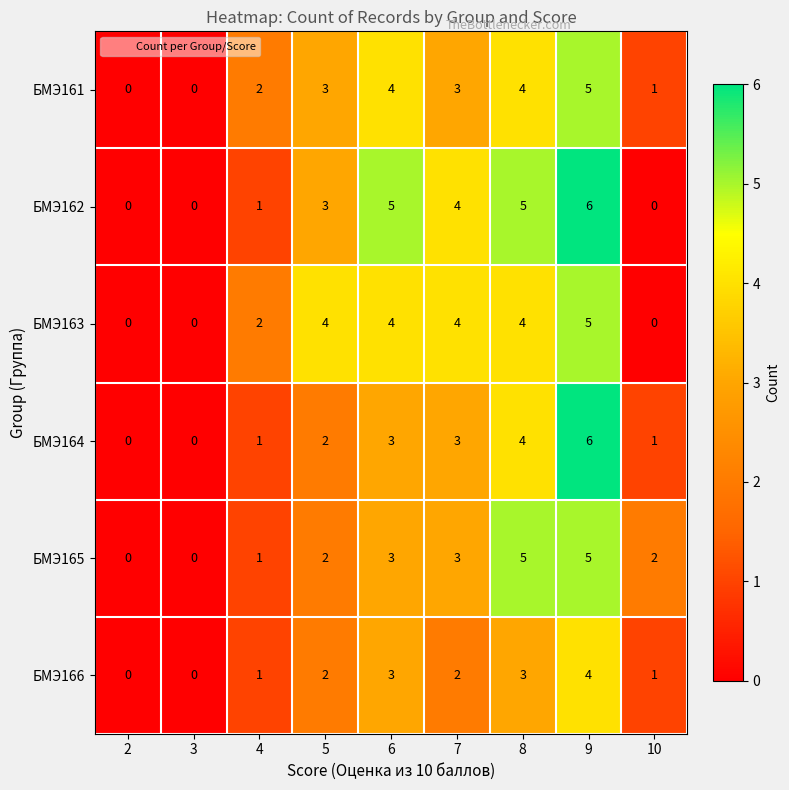

The value of БМЭ163 at 4 is 3. True or false?

False